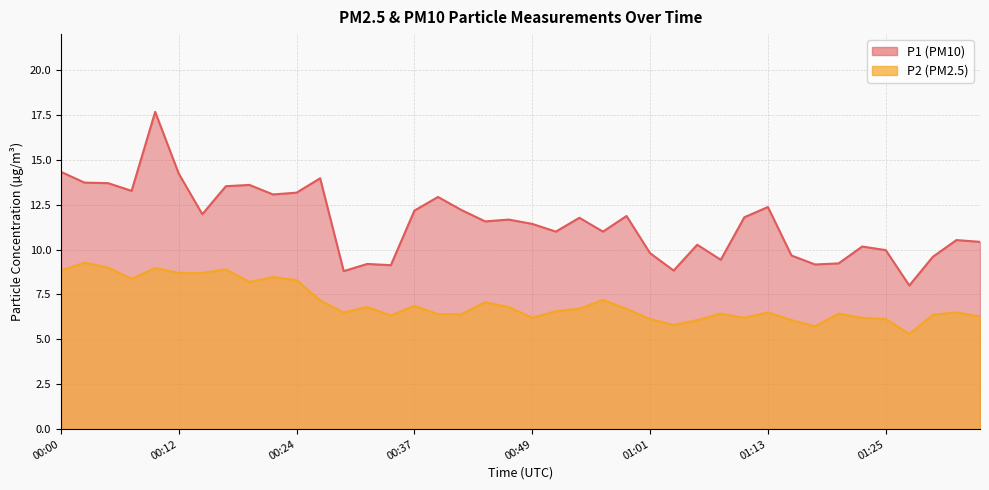

True or false: P1 and P2 cross at least once.

False